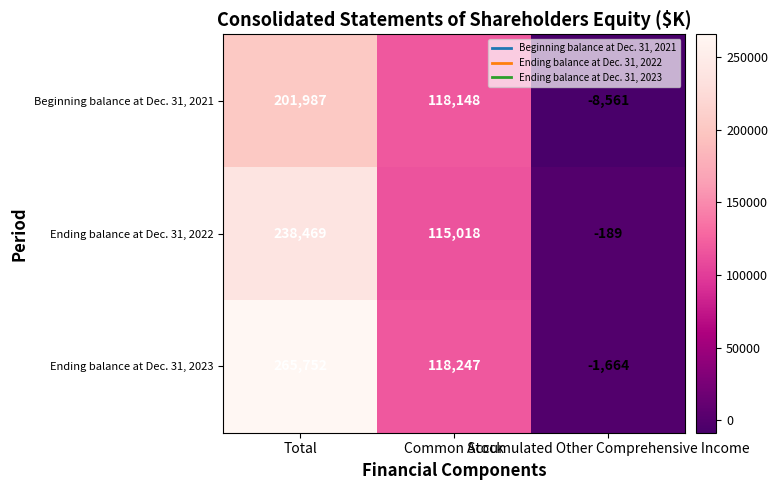

What is the greatest value displayed?

265752